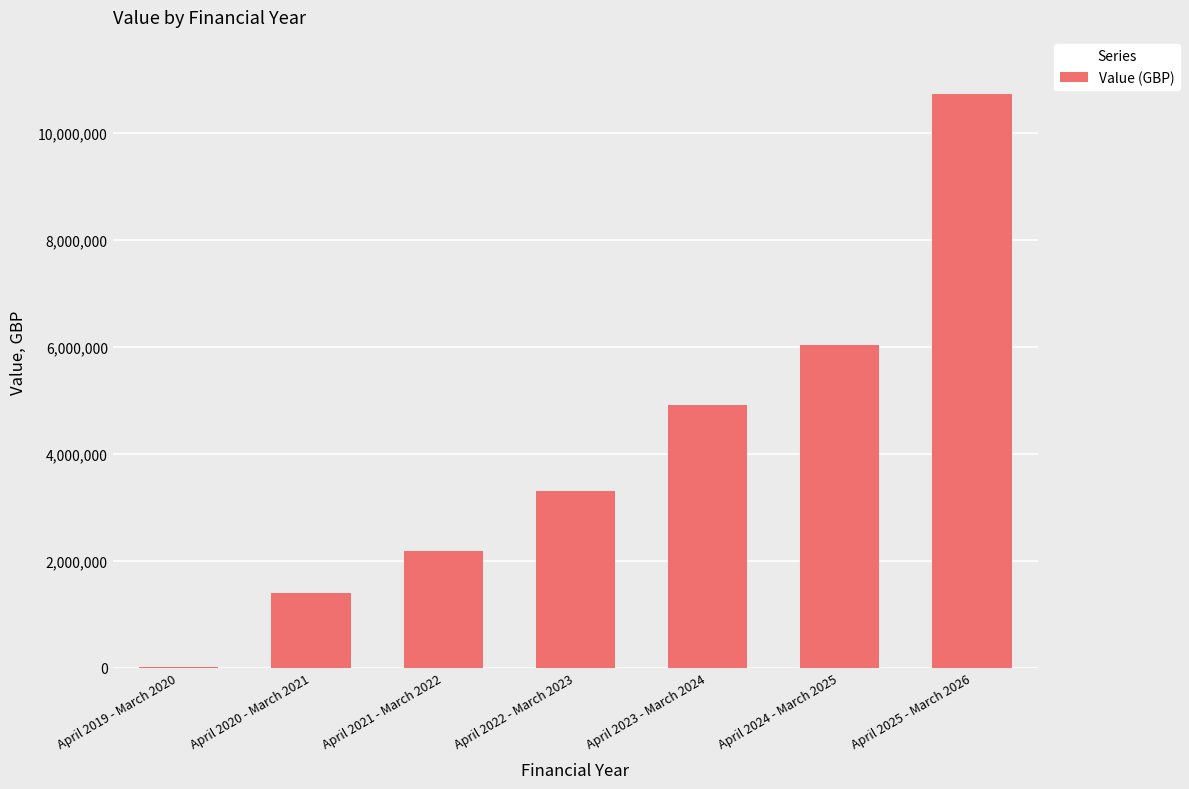

Are the bars horizontal?

No